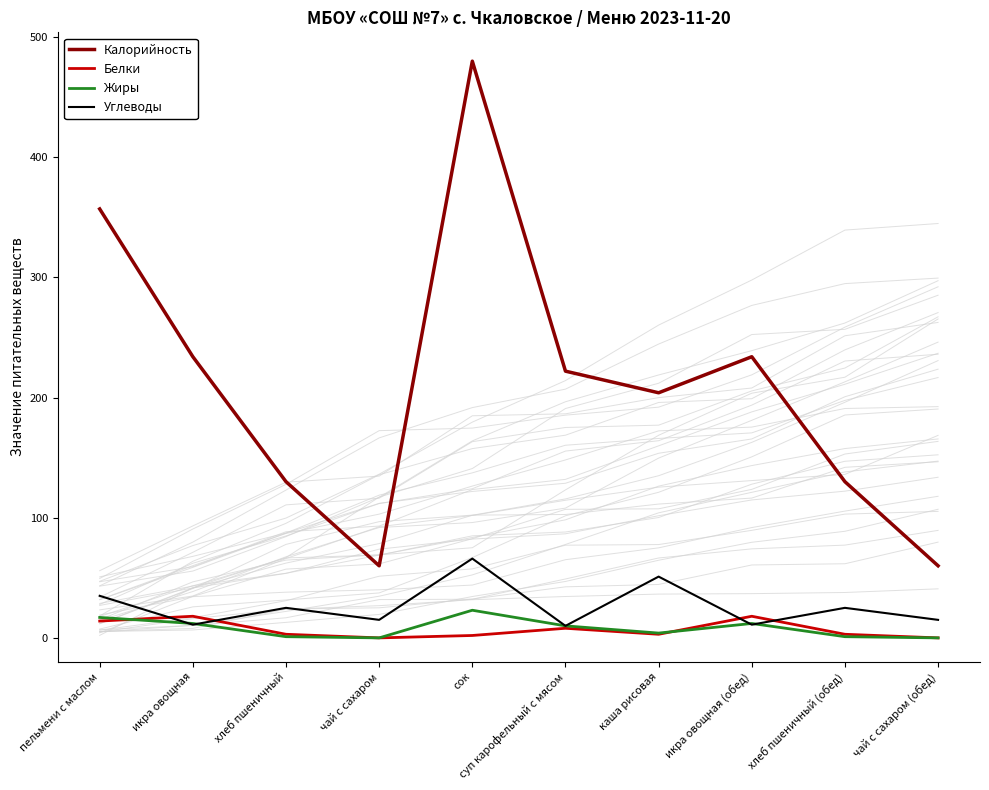

True or false: Жиры has a value of 14 at чай с сахаром.

False